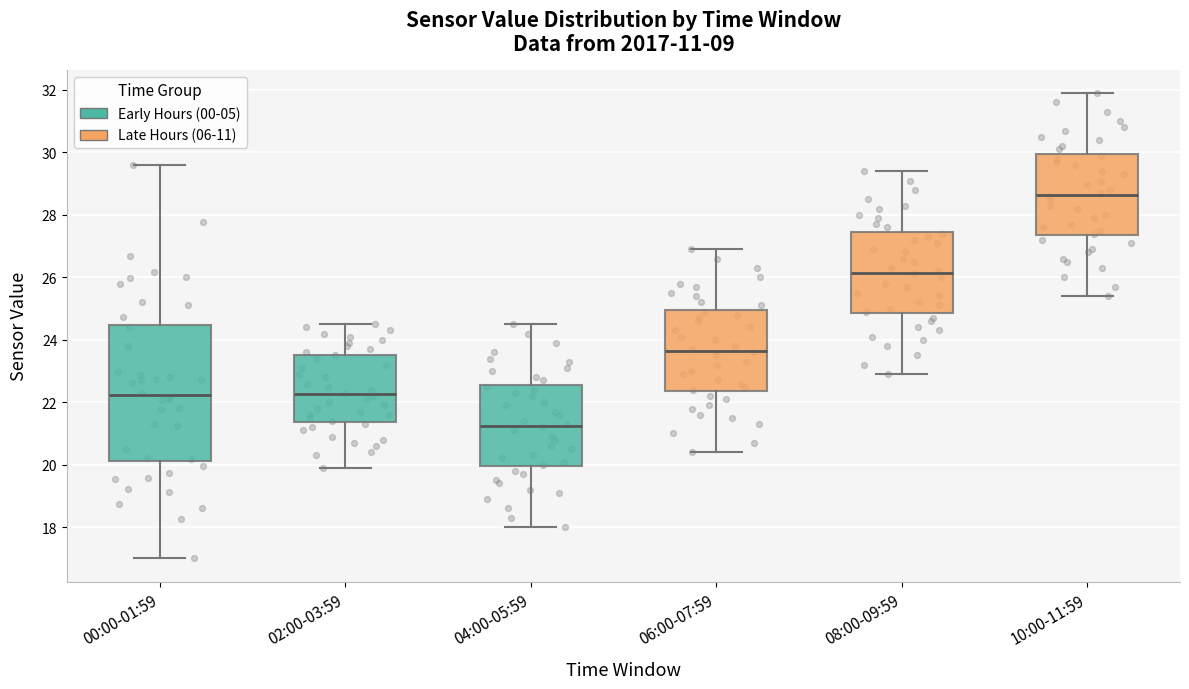

Reading left to right, transcribe this box plot: for each box, give where its median line is, the range the box spans, and where its two whiskers end, as read against the y-axis. The values are not printed on the chart, so give them approximately, as read against the axis.

00:00-01:59: median 22.2, box 20.2 to 24.4, whiskers 17.0 to 29.6
02:00-03:59: median 22.2, box 21.4 to 23.6, whiskers 20.0 to 24.6
04:00-05:59: median 21.2, box 20.0 to 22.6, whiskers 18.0 to 24.6
06:00-07:59: median 23.6, box 22.4 to 25.0, whiskers 20.4 to 27.0
08:00-09:59: median 26.2, box 24.8 to 27.4, whiskers 23.0 to 29.4
10:00-11:59: median 28.6, box 27.4 to 30.0, whiskers 25.4 to 32.0